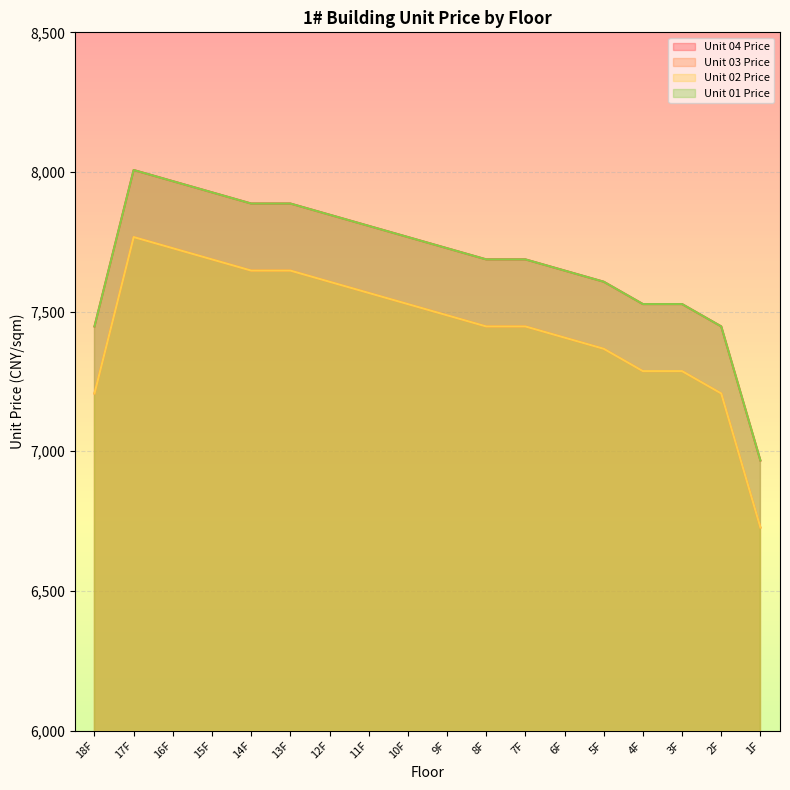

Between 8F and 3F, which is larger?

8F